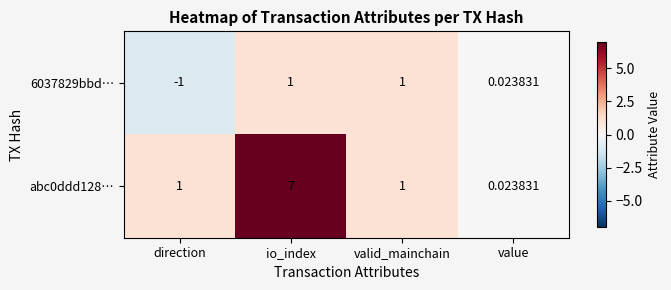

Count the number of categories in the chart.

4